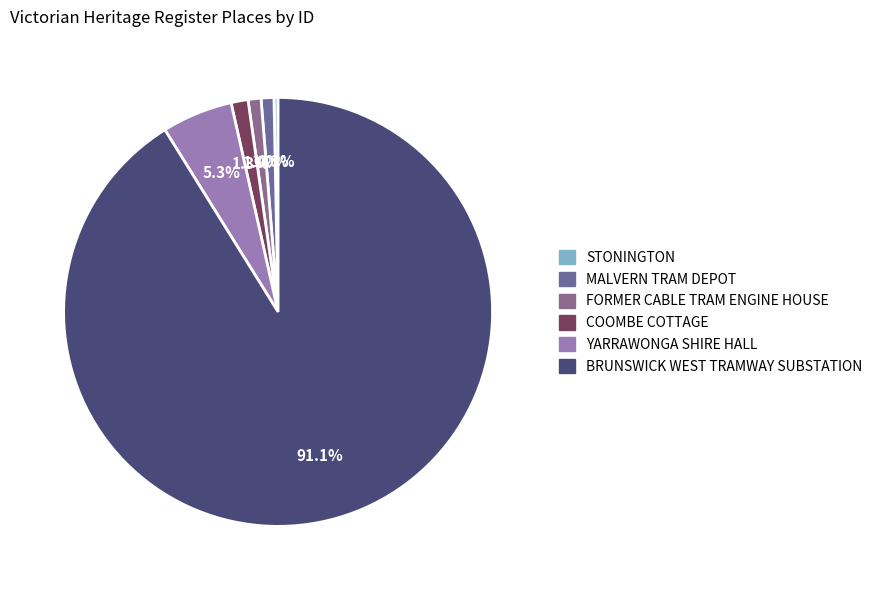

Count the number of slices in the pie.

6